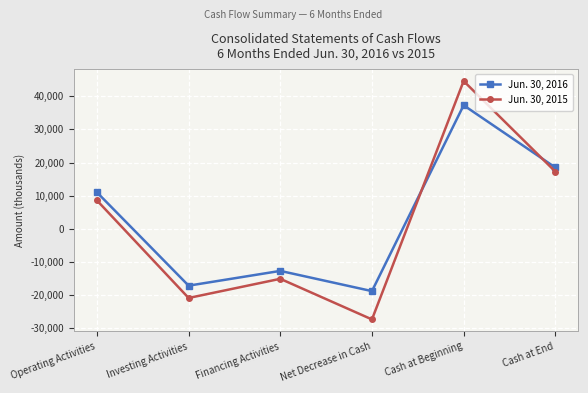

Where is the first local maximum for Jun. 30, 2015?

Financing Activities